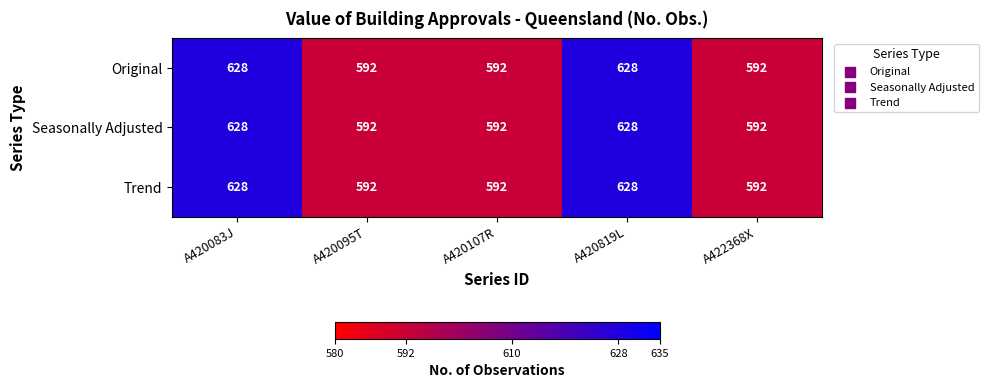

Read the Seasonally Adjusted value at A420107R.

592